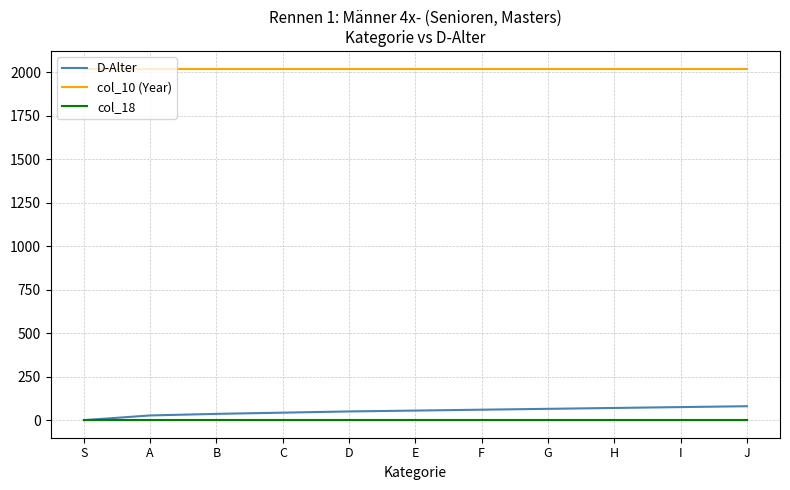

True or false: col_10 (Year) and col_18 intersect in this chart.

False